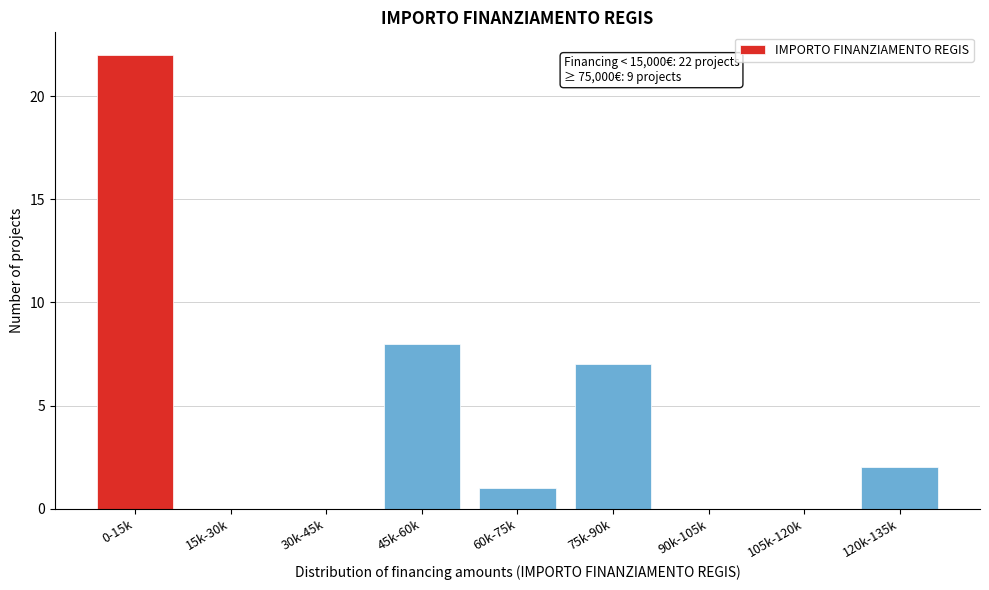

Reading left to right, what are all the values shown in this chart?

0-15k=22	15k-30k=0	30k-45k=0	45k-60k=8	60k-75k=1	75k-90k=7	90k-105k=0	105k-120k=0	120k-135k=2